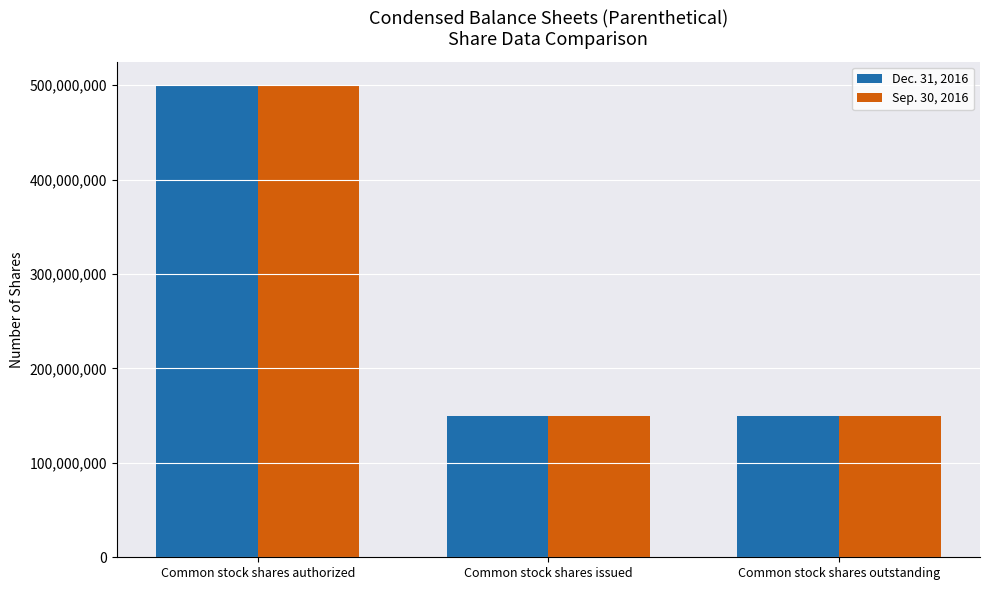

Read the Sep. 30, 2016 value at Common stock shares issued, to the nearest 100.

150150000